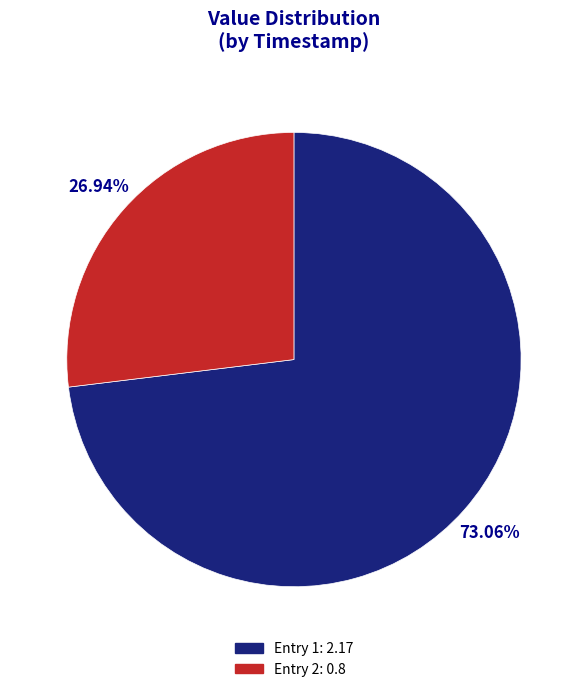

To the nearest percent, what is the difference between the largest and smallest slice percentages?

46%